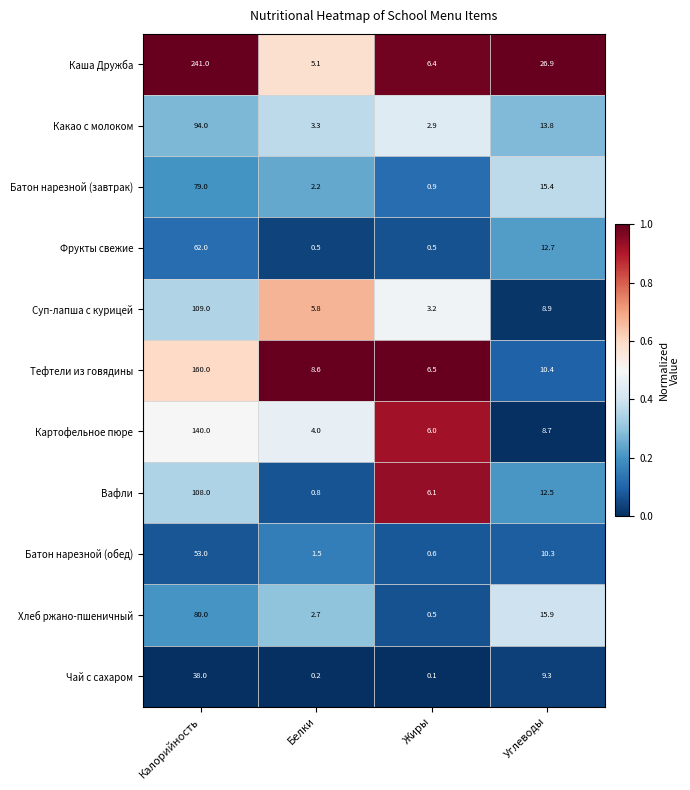

Between Калорийность and Жиры, which series saw the biggest shift?

Каша Дружба